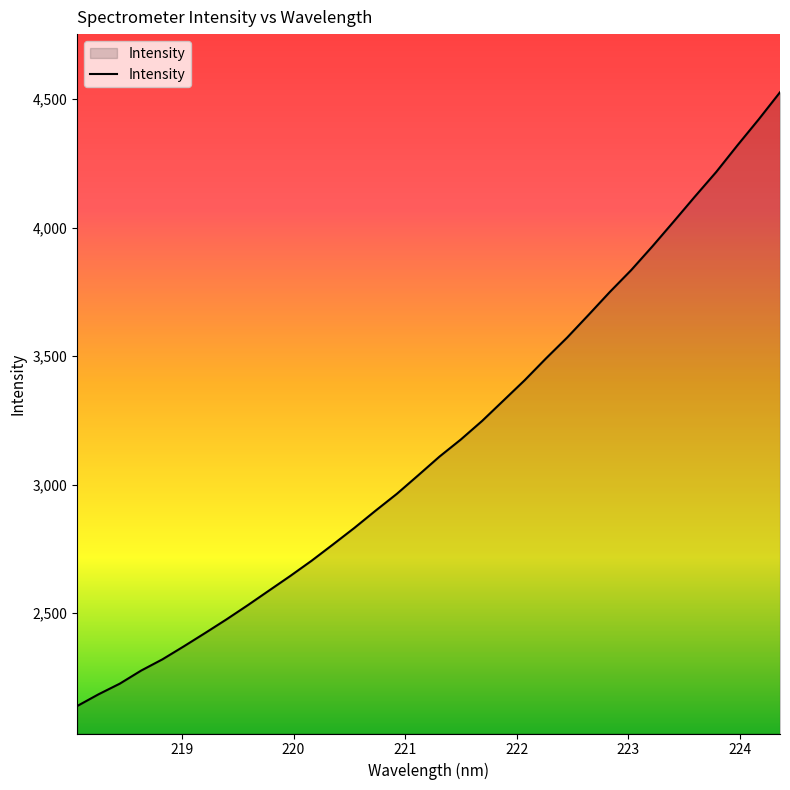

Count the number of values greater than 3108.

17